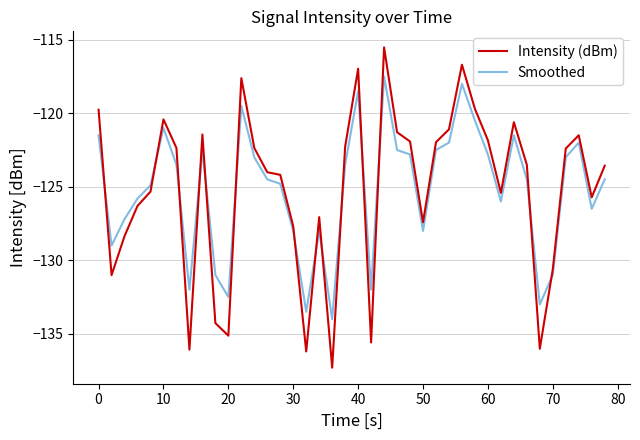

What is the minimum value for Intensity (dBm)?

-137.3